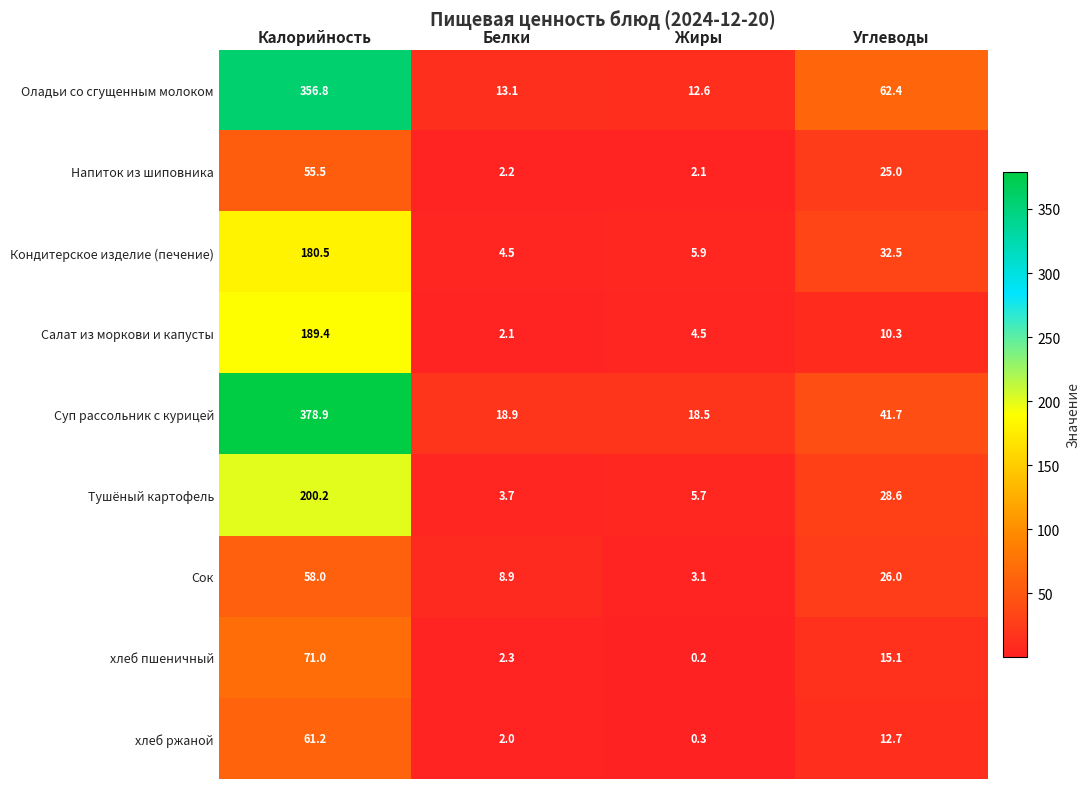

What is the total value across all series at Углеводы?

254.3